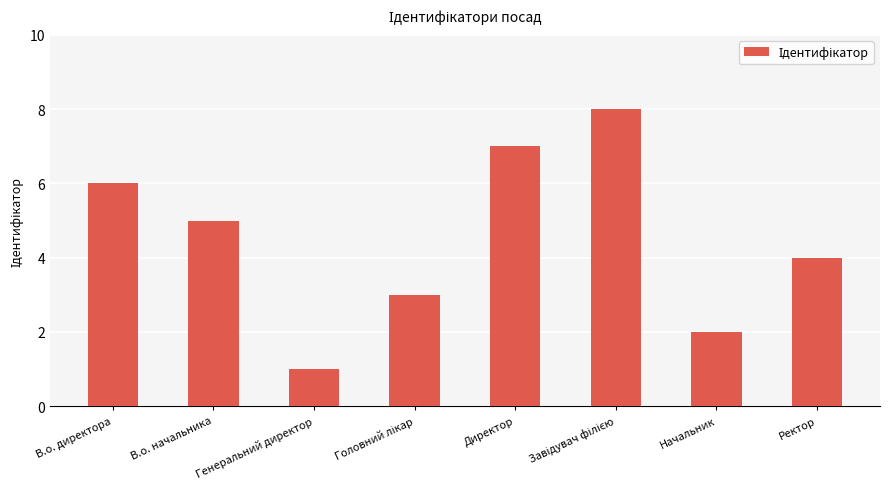

Approximately how many times larger is the value at Ректор compared to Директор?

0.6